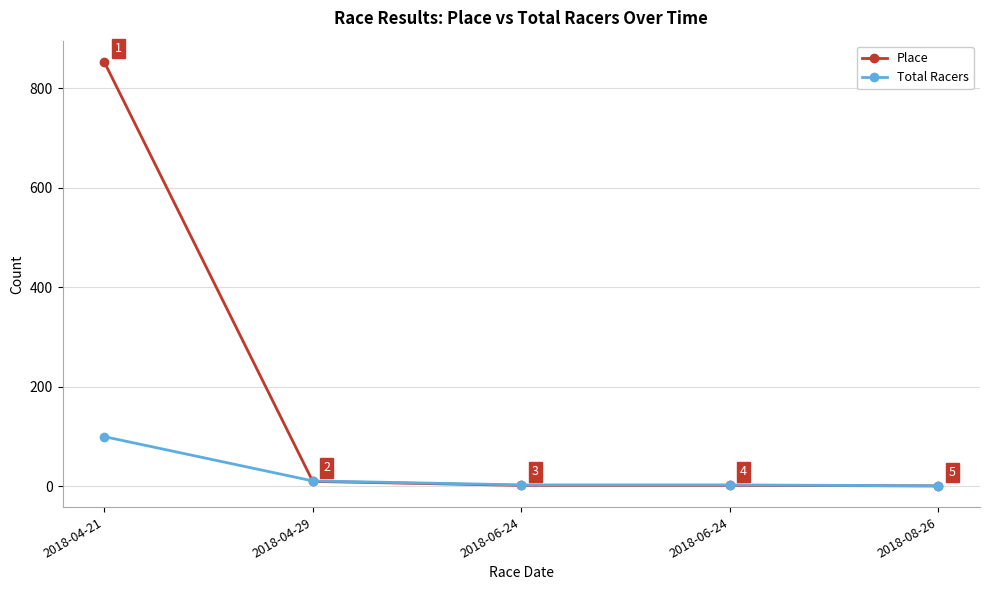

List the labels in order of Total Racers value, largest first.

2018-04-21, 2018-04-29, 2018-06-24, 2018-06-24, 2018-08-26